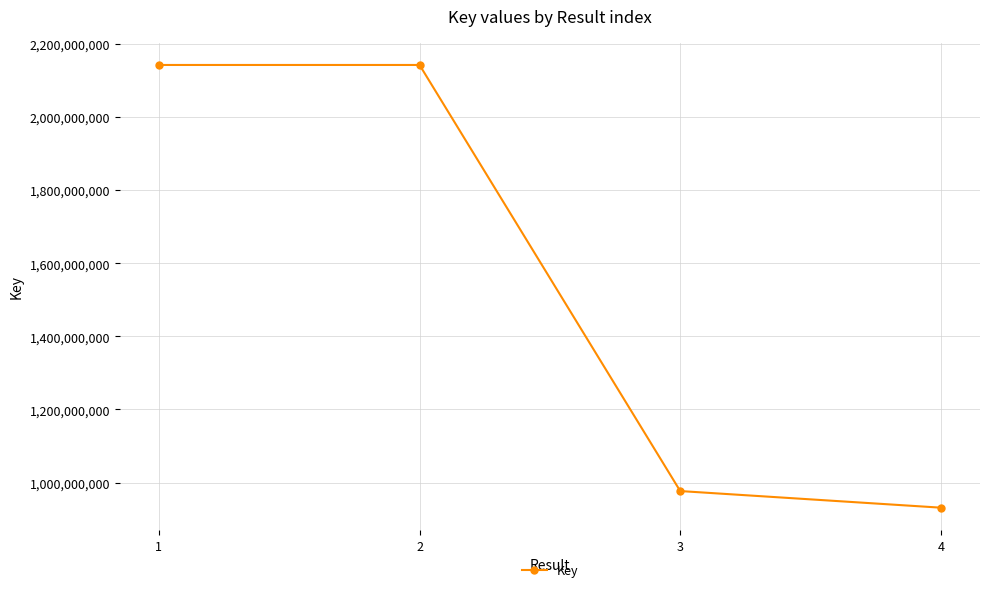

What is the minimum value shown in the chart?

931426957